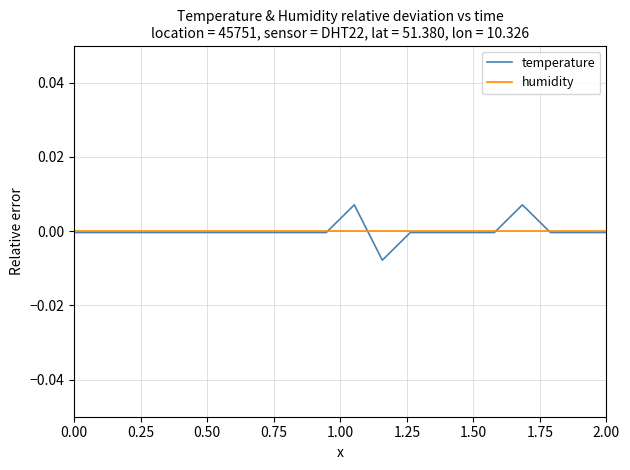

Which series has the widest spread of values?

temperature